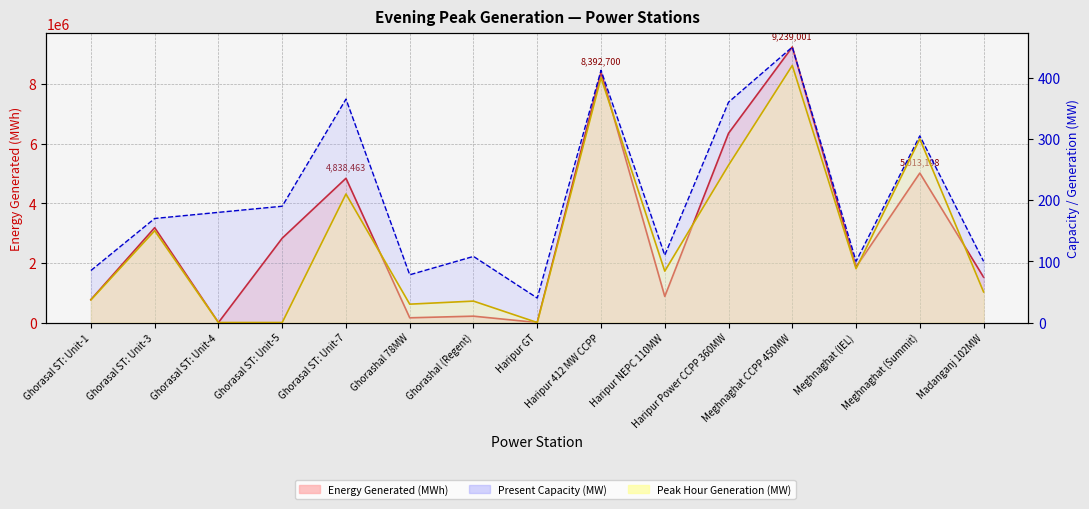

Where is Energy Generated nearest to the value 4619500?

Ghorasal ST: Unit-7